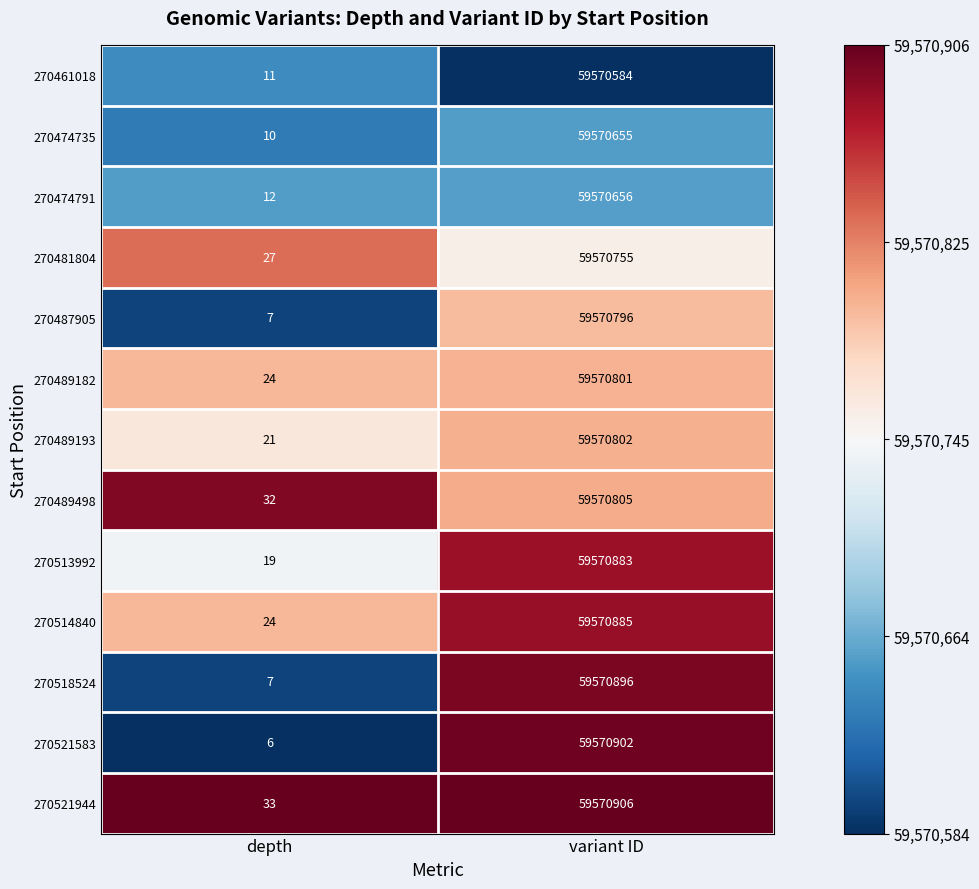

What is the spread (max minus min) of values at depth?

27